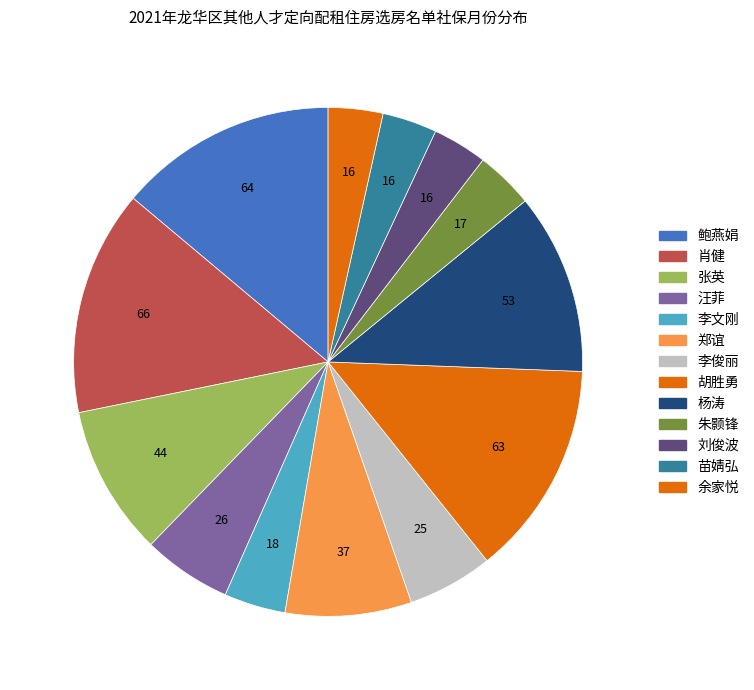

Which slice is the smallest?

刘俊波